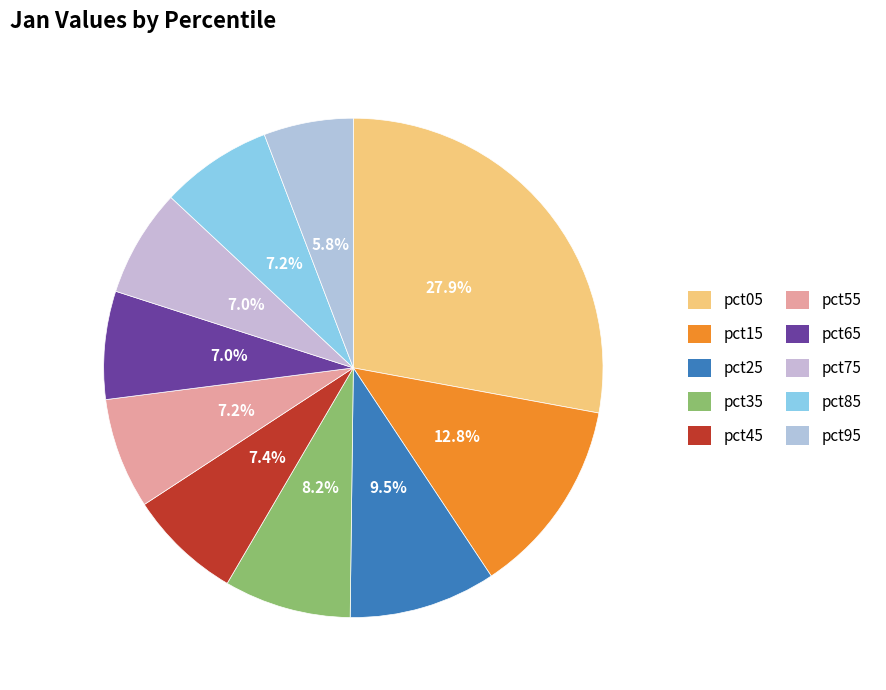

How many slices are in this pie chart?

10